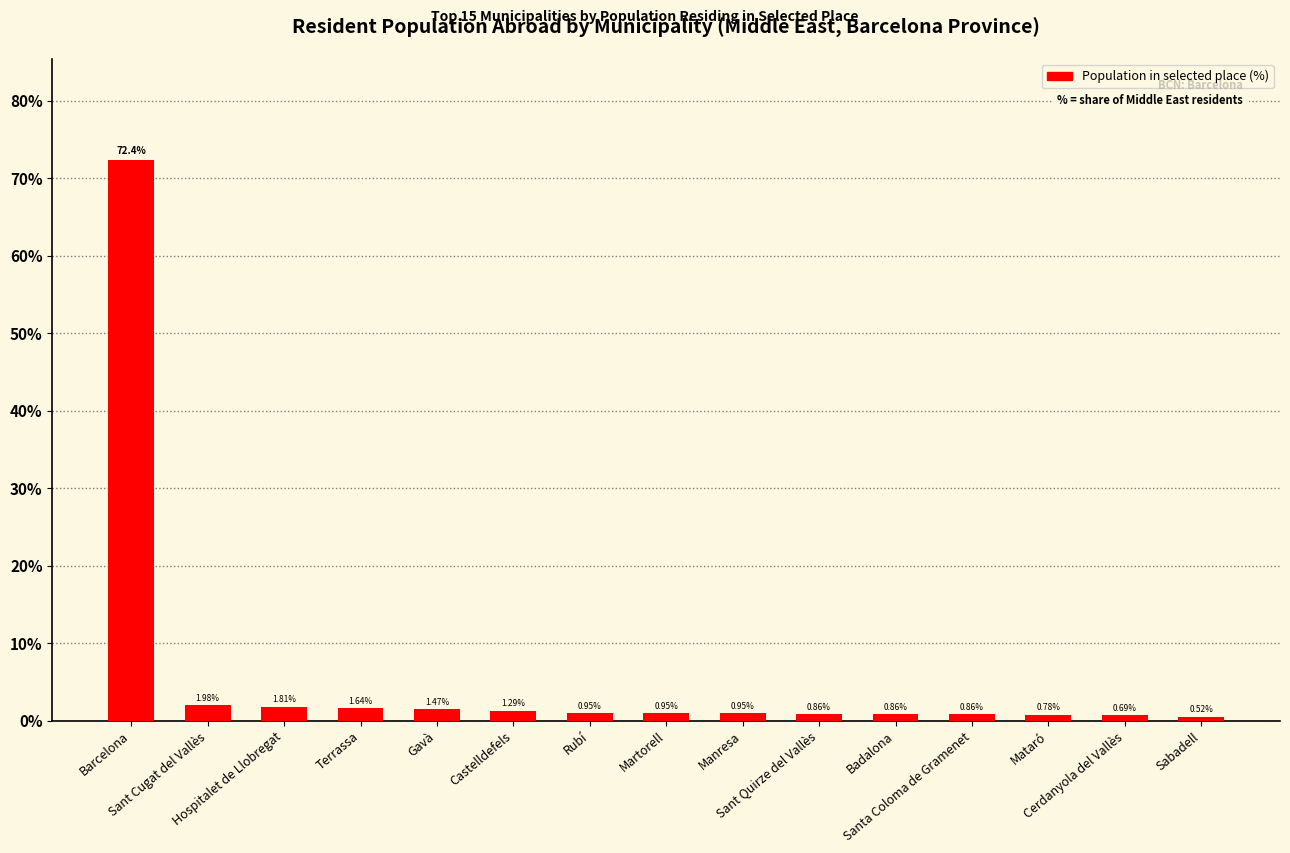

What is the sum of all values?

88.0